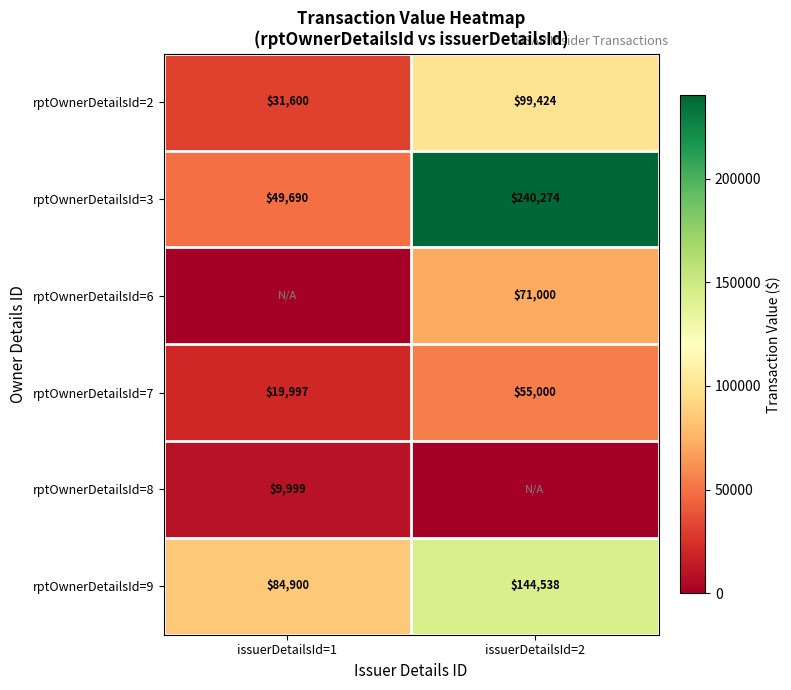

The rptOwnerDetailsId=8 series shows 13877 at issuerDetailsId=1. True or false?

False